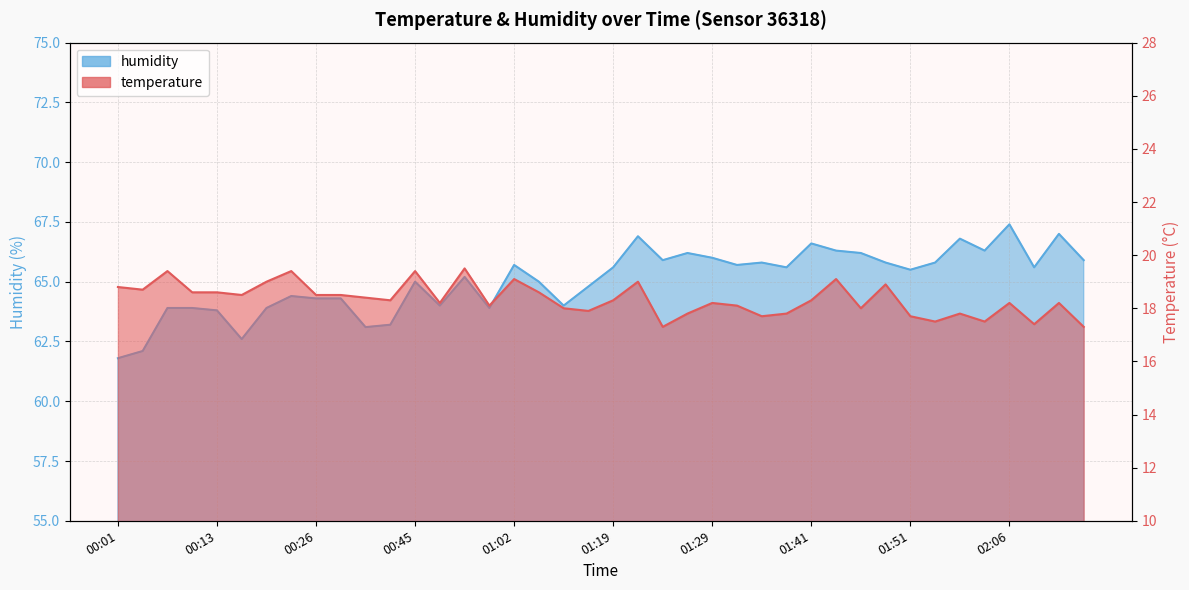

Reading left to right, what are all the values shown in this chart?

temperature: 18.8	18.7	19.4	18.6	18.6	18.5	19.0	19.4	18.5	18.5	18.4	18.3	19.4	18.2	19.5	18.1	19.1	18.6	18.0	17.9	18.3	19.0	17.3	17.8	18.2	18.1	17.7	17.8	18.3	19.1	18.0	18.9	17.7	17.5	17.8	17.5	18.2	17.4	18.2	17.3
humidity: 61.8	62.1	63.9	63.9	63.8	62.6	63.9	64.4	64.3	64.3	63.1	63.2	65.0	64.0	65.2	63.9	65.7	65.0	64.0	64.8	65.6	66.9	65.9	66.2	66.0	65.7	65.8	65.6	66.6	66.3	66.2	65.8	65.5	65.8	66.8	66.3	67.4	65.6	67.0	65.9